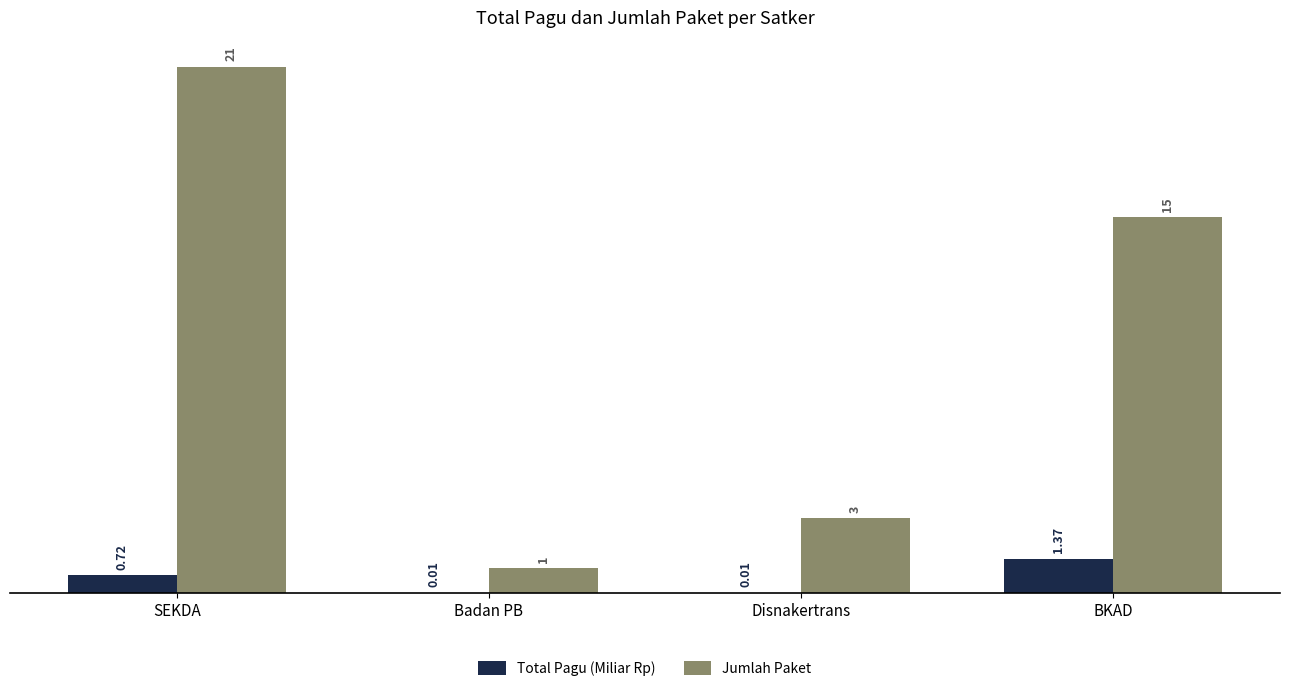

What is the total value across all series at Badan PB?

1.0